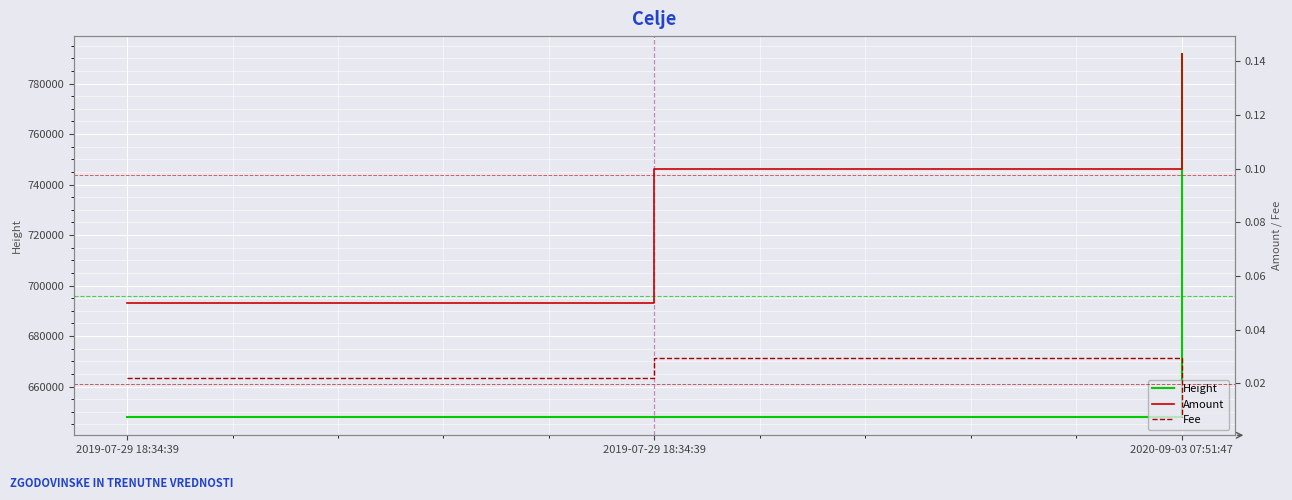

Reading left to right, list all the values displayed in this chart.

Height: 2019-07-29 18:34:39=647907.0	2019-07-29 18:34:39=647907.0	2020-09-03 07:51:47=791613.0
Amount: 2019-07-29 18:34:39=0.1	2019-07-29 18:34:39=0.1	2020-09-03 07:51:47=0.1
Fee: 2019-07-29 18:34:39=0.0	2019-07-29 18:34:39=0.0	2020-09-03 07:51:47=0.0